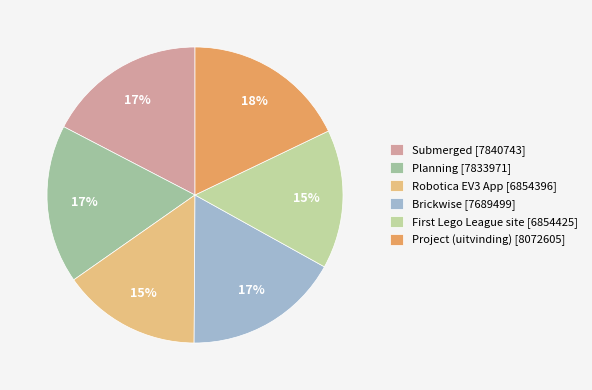

Is there a majority slice in this chart?

No